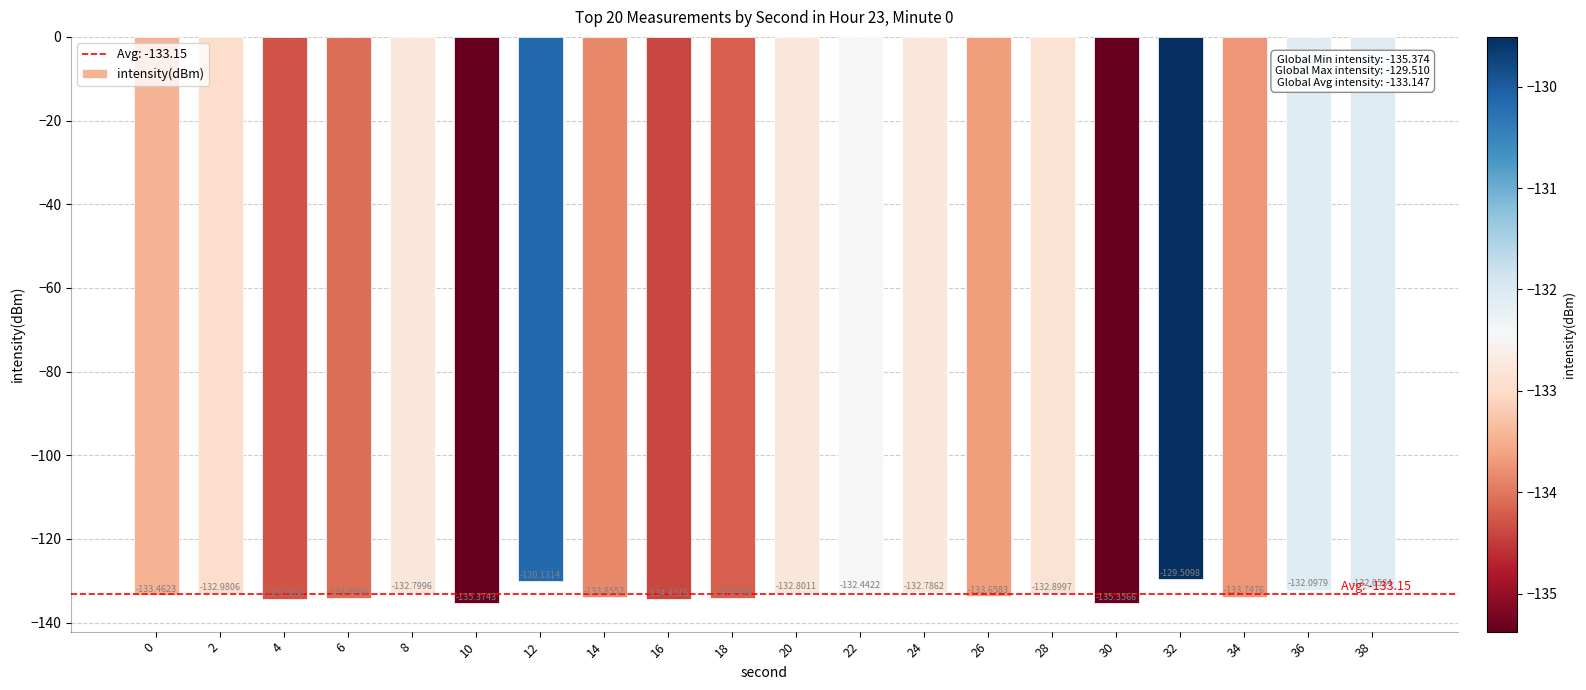

Rank the categories by value from lowest to highest.

10, 30, 16, 4, 18, 6, 14, 34, 26, 0, 2, 28, 20, 8, 24, 22, 36, 38, 12, 32